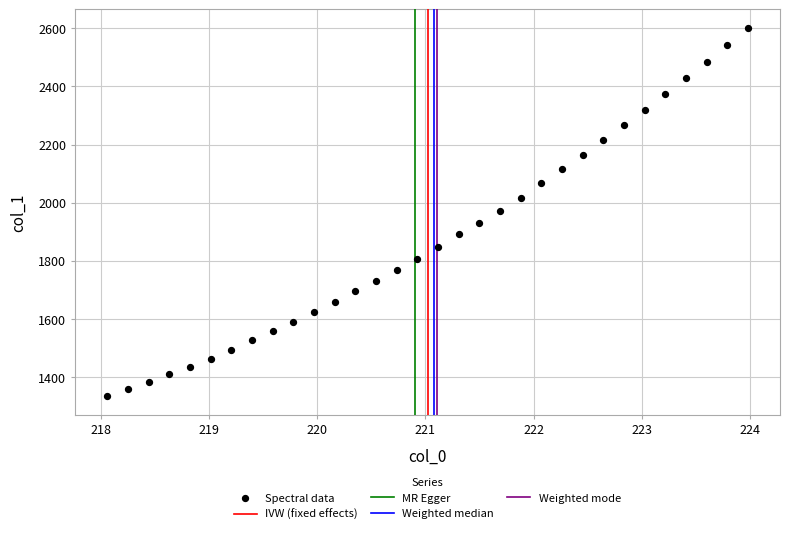

What is the range of X values (max minus min)?

5.9